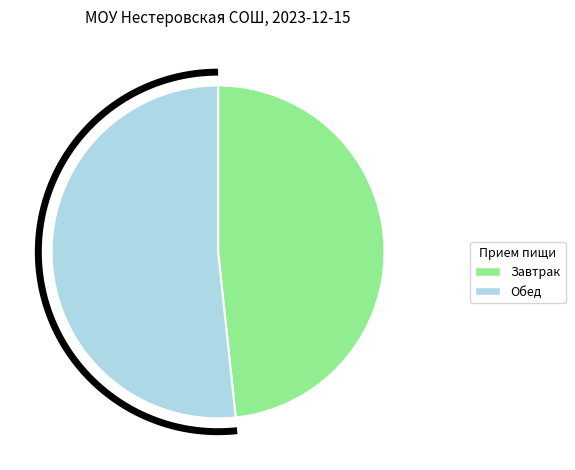

To the nearest percent, what is the difference between the Чай с сахаром (обед) and Котлета мясная с соусом slice percentages?

4%